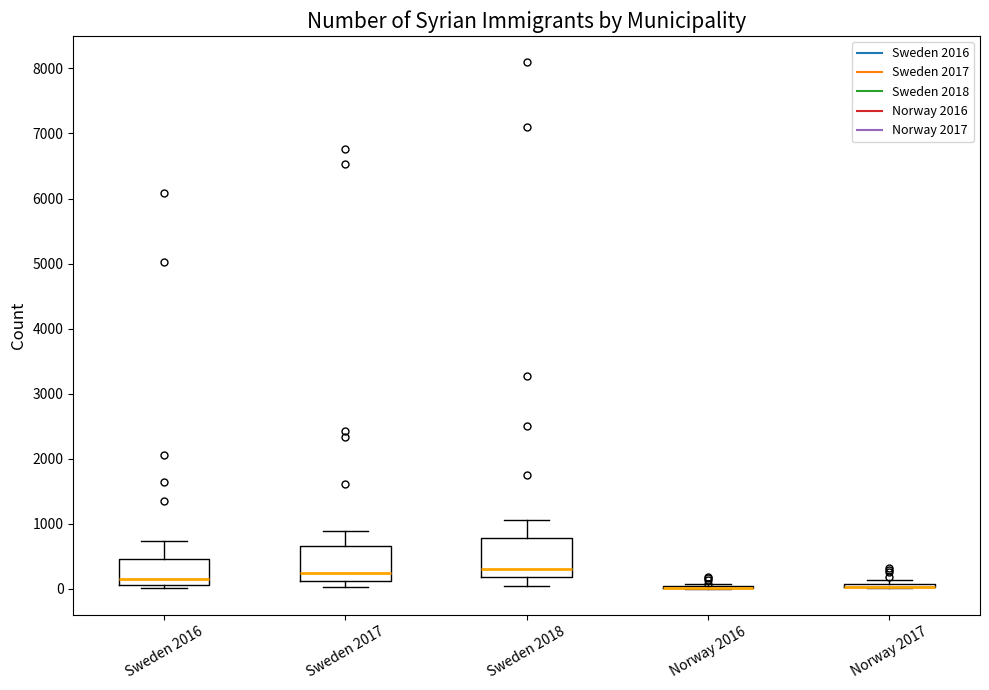

Reading left to right, transcribe this box plot: for each box, give where its median line is, the range the box spans, and where its two whiskers end, as read against the y-axis. The values are not printed on the chart, so give them approximately, as read against the axis.

Sweden 2016: median 200, box 100 to 500, whiskers 0 to 700
Sweden 2017: median 200, box 100 to 700, whiskers 0 to 900
Sweden 2018: median 300, box 200 to 800, whiskers 0 to 1100
Norway 2016: box collapsed to a line at 0, whiskers 0 to 100
Norway 2017: box collapsed to a line at 0, whiskers 0 to 100